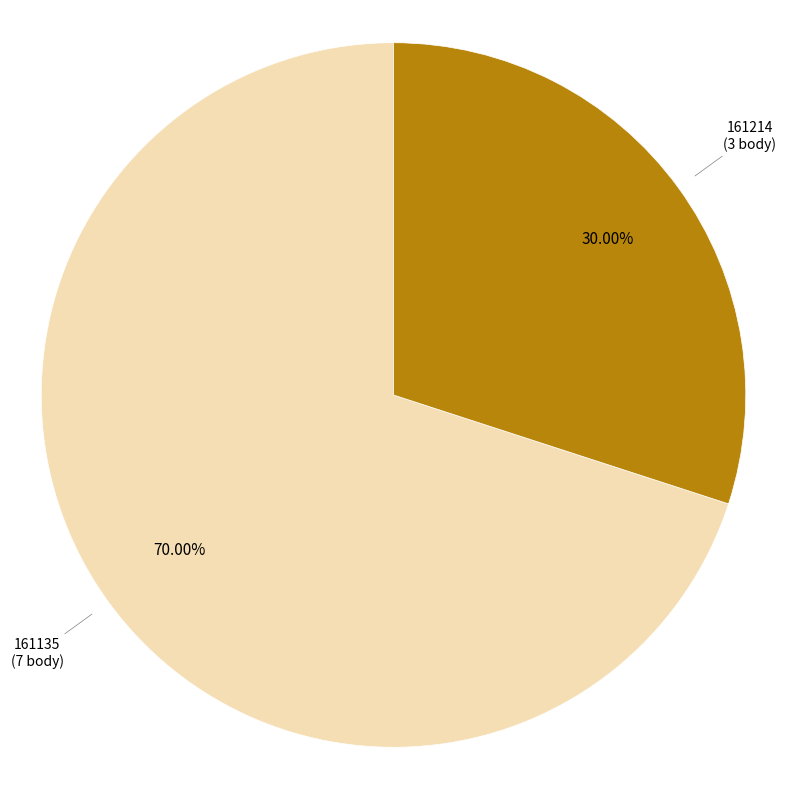

Which category accounts for the majority?

161135